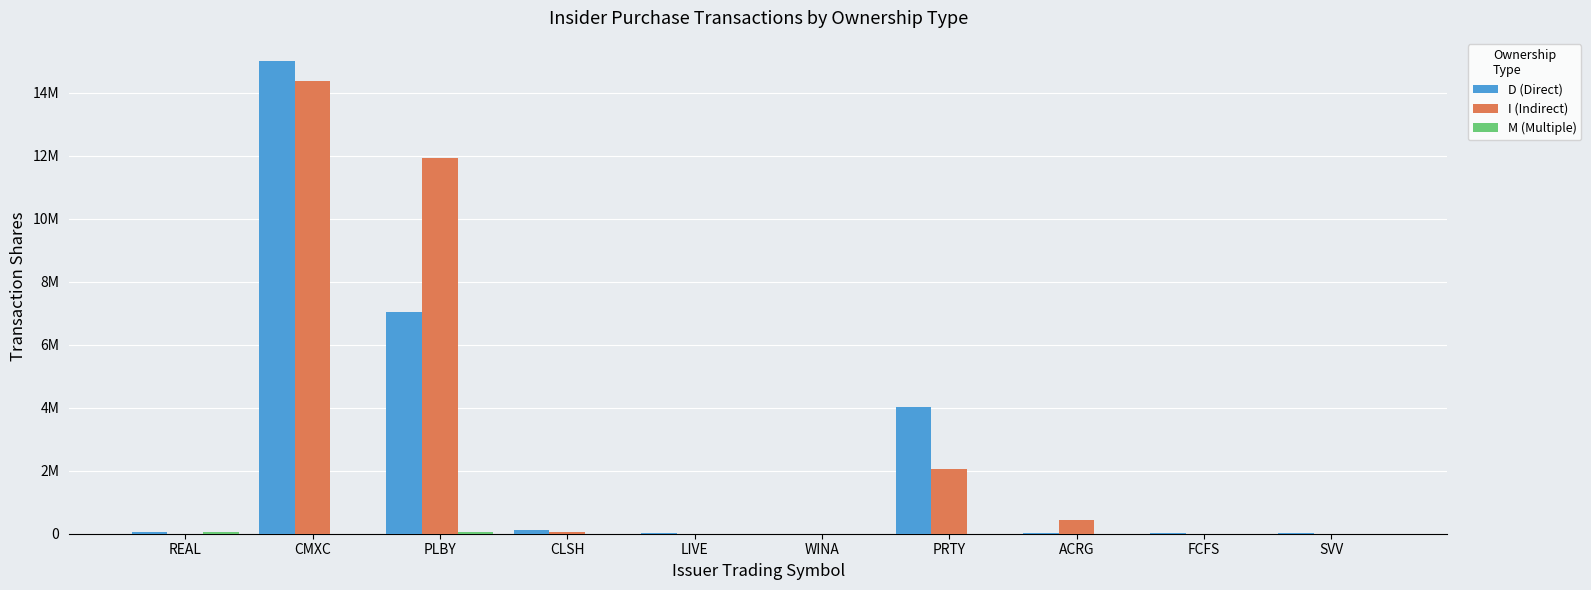

Are the bars grouped side by side (vs. stacked)?

Yes